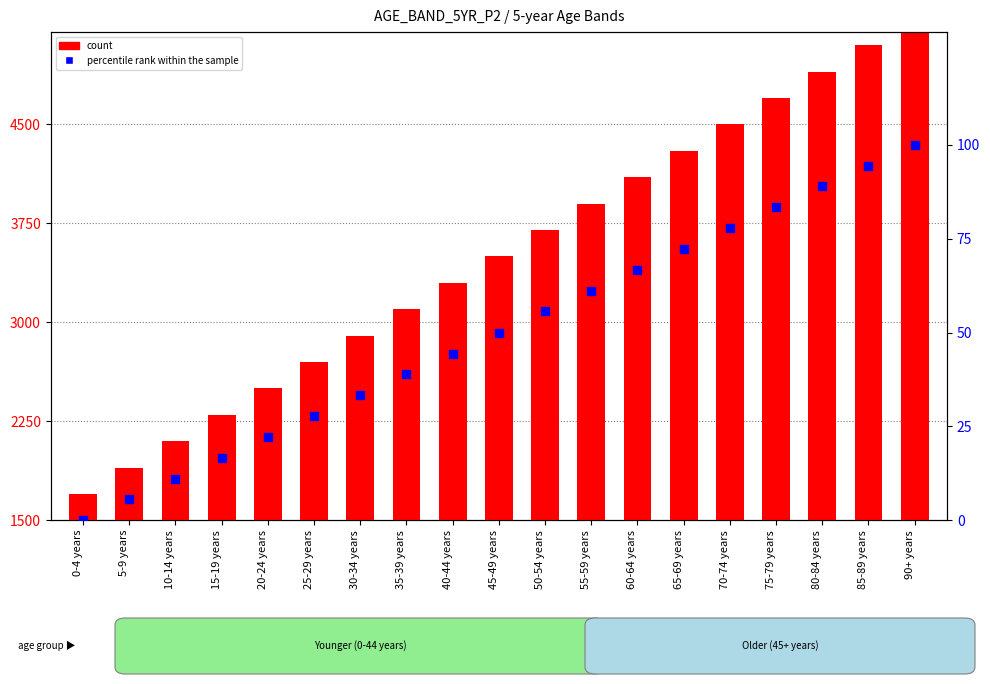

Which series has the largest total across all categories?

count